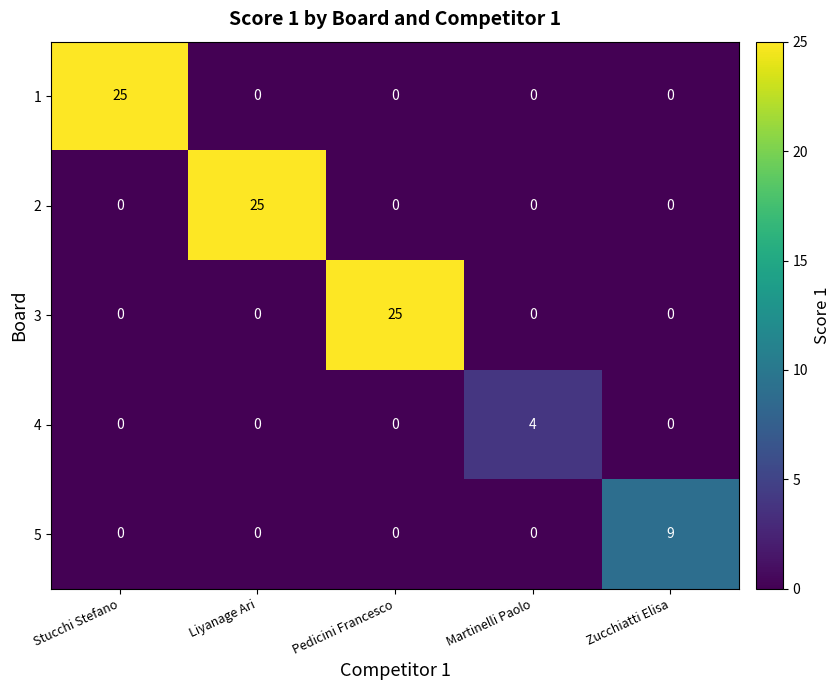

What is the spread (max minus min) of values at Pedicini Francesco?

25